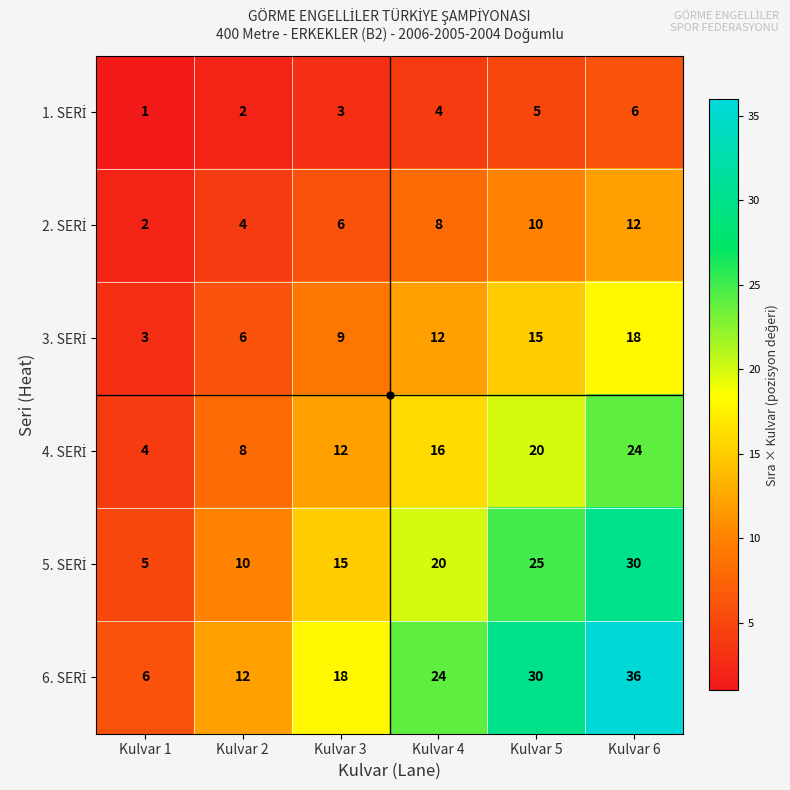

What is the difference between the highest and lowest values at Kulvar 1?

5